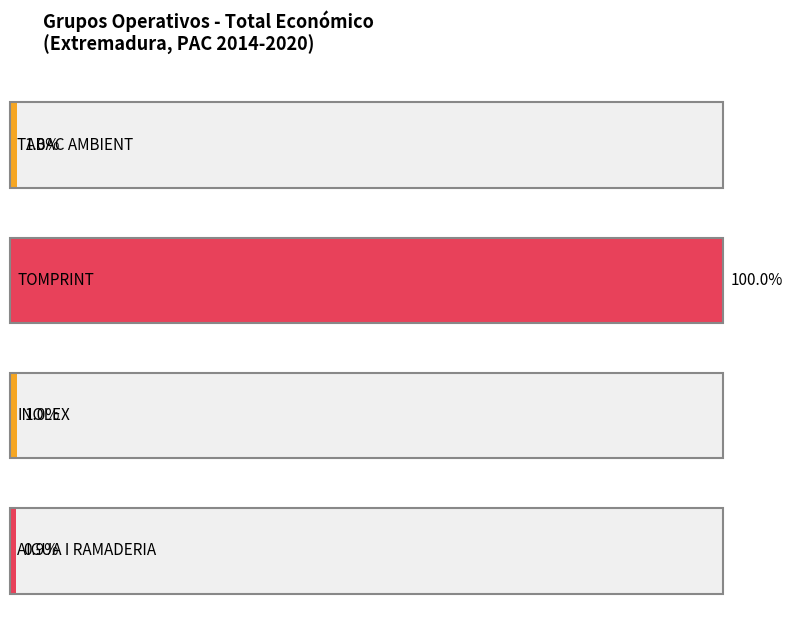

The value at TABAC AMBIENT is 9999. True or false?

True